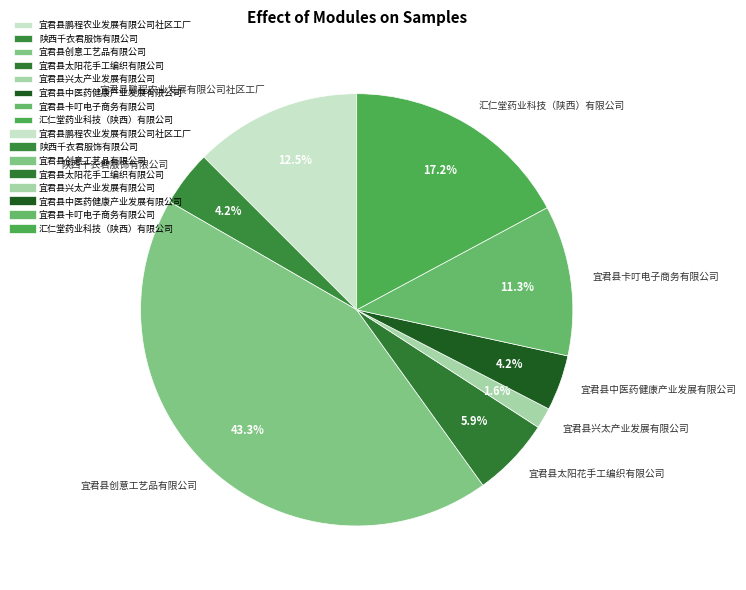

Which slice is the largest?

宜君县创意工艺品有限公司